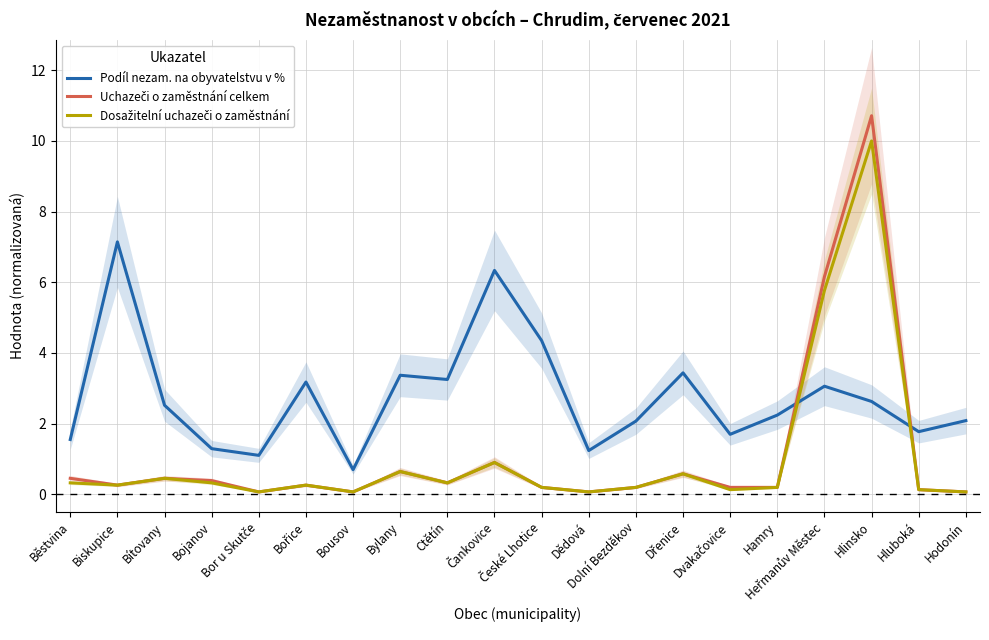

Reading left to right, list all the values displayed in this chart.

Podíl nezam. na obyvatelstvu v %: 1.5	7.1	2.5	1.3	1.1	3.2	0.7	3.4	3.2	6.3	4.3	1.2	2.1	3.4	1.7	2.2	3.1	2.6	1.8	2.1
Uchazeči o zaměstnání celkem: 0.4	0.3	0.4	0.4	0.1	0.3	0.1	0.6	0.3	0.9	0.2	0.1	0.2	0.6	0.2	0.2	6.2	10.7	0.1	0.1
Dosažitelní uchazeči o zaměstnání: 0.3	0.3	0.4	0.3	0.1	0.3	0.1	0.6	0.3	0.9	0.2	0.1	0.2	0.6	0.1	0.2	5.8	10.0	0.1	0.1